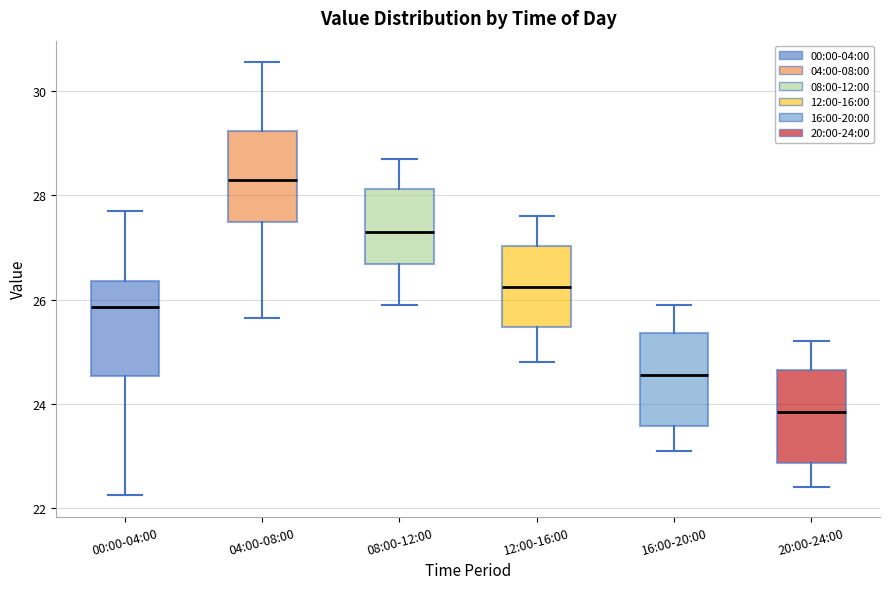

Where is the lower edge of the box for 08:00-12:00 on the y-axis? The values are not printed on the chart, so give them approximately, as read against the axis.

26.6